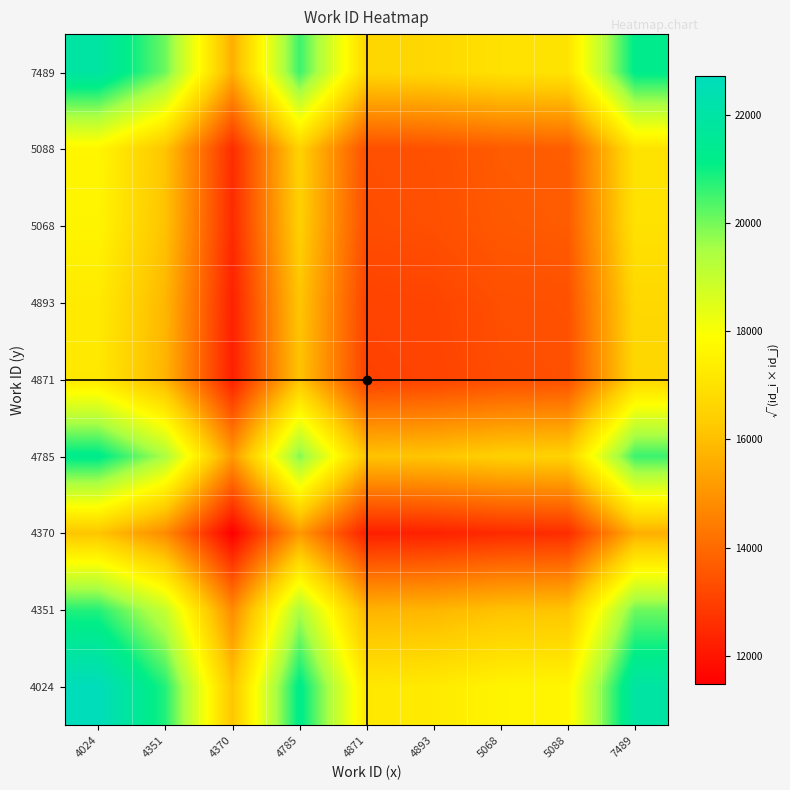

At how many categories does at least one series exceed 19031?

4